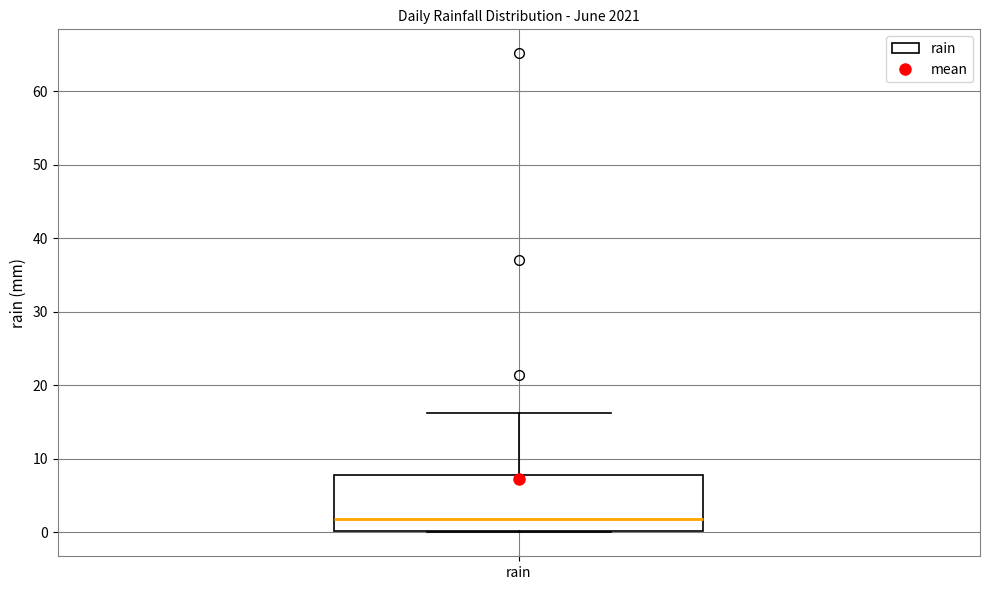

Transcribe this box plot: give where the median line is, the range the box spans, and where the two whiskers end, as read against the y-axis. The values are not printed on the chart, so give them approximately, as read against the axis.

median 2, box 0 to 8, whiskers 0 to 16